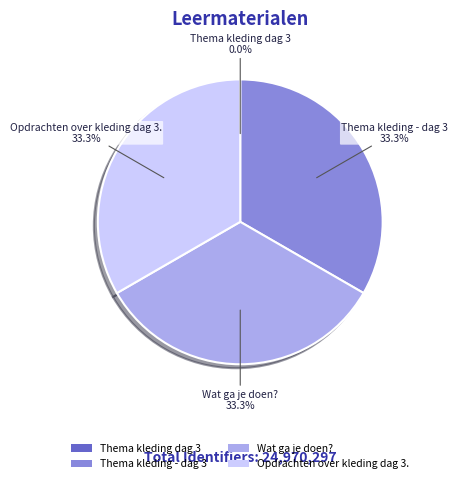

Approximately how many times larger is the value at Wat ga je doen? compared to Opdrachten over kleding dag 3.?

1.0